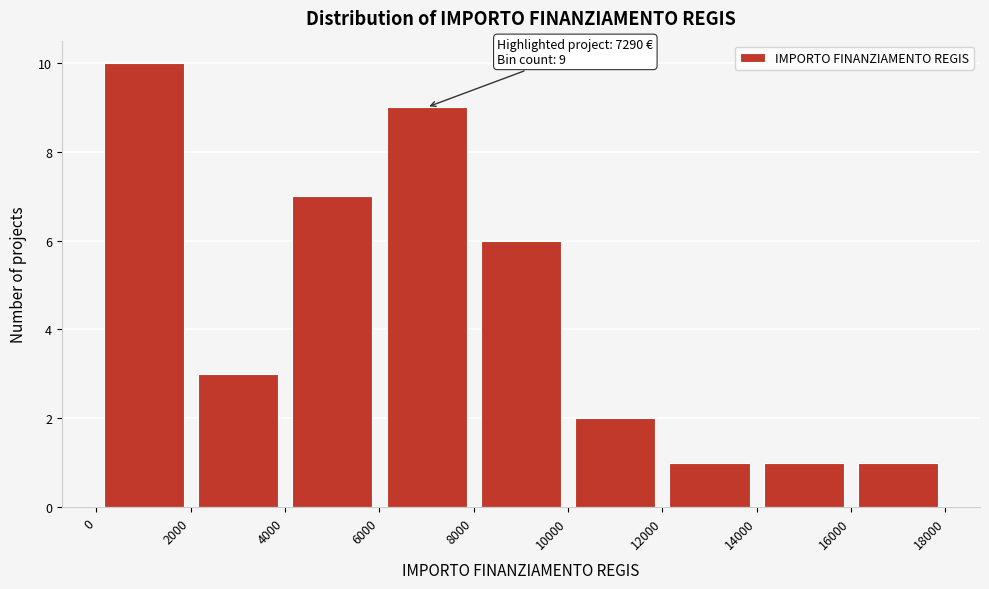

Over which range of the x-axis is the bar tallest?

0 to 2000